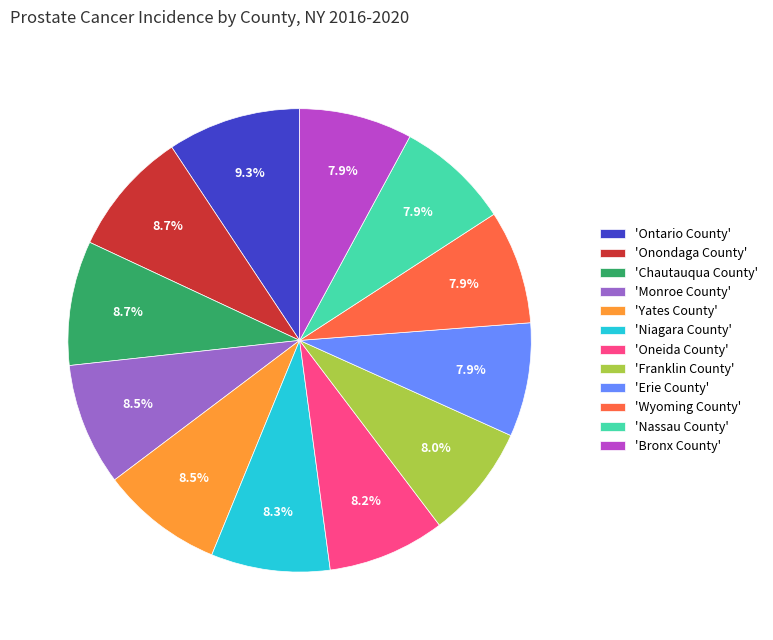

To the nearest percent, what is the average slice percentage?

8%